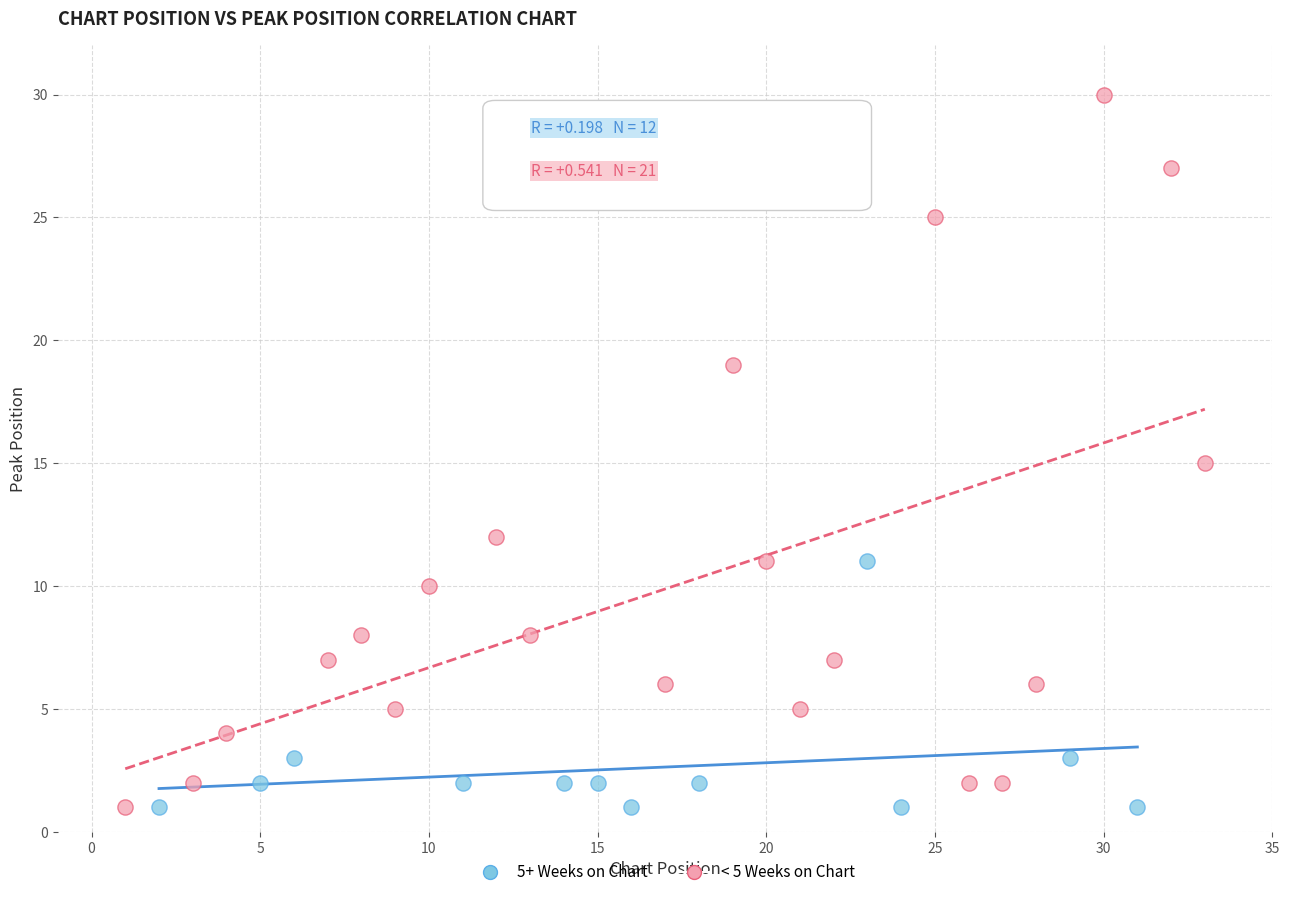

Which series has the largest Y range (max minus min)?

< 5 Weeks on Chart